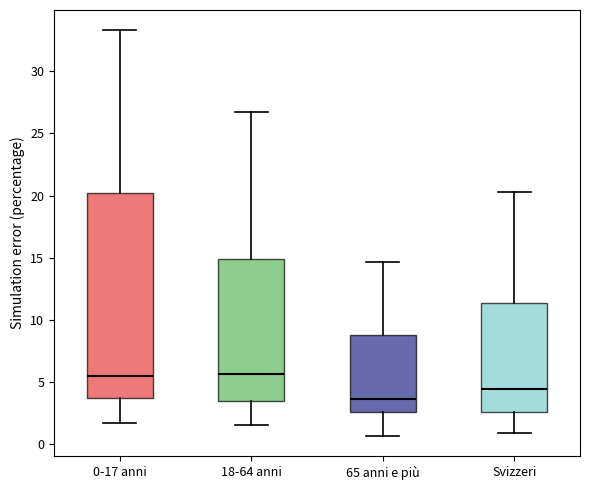

Which box's median line is the lowest?

65 anni e più